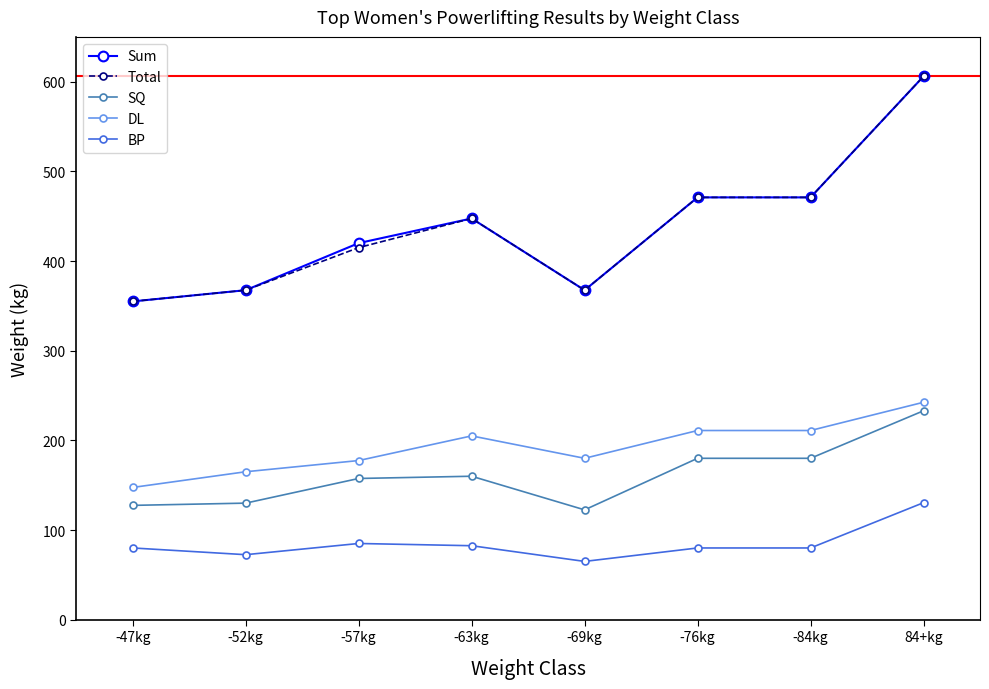

What position from the right is 84+kg?

1